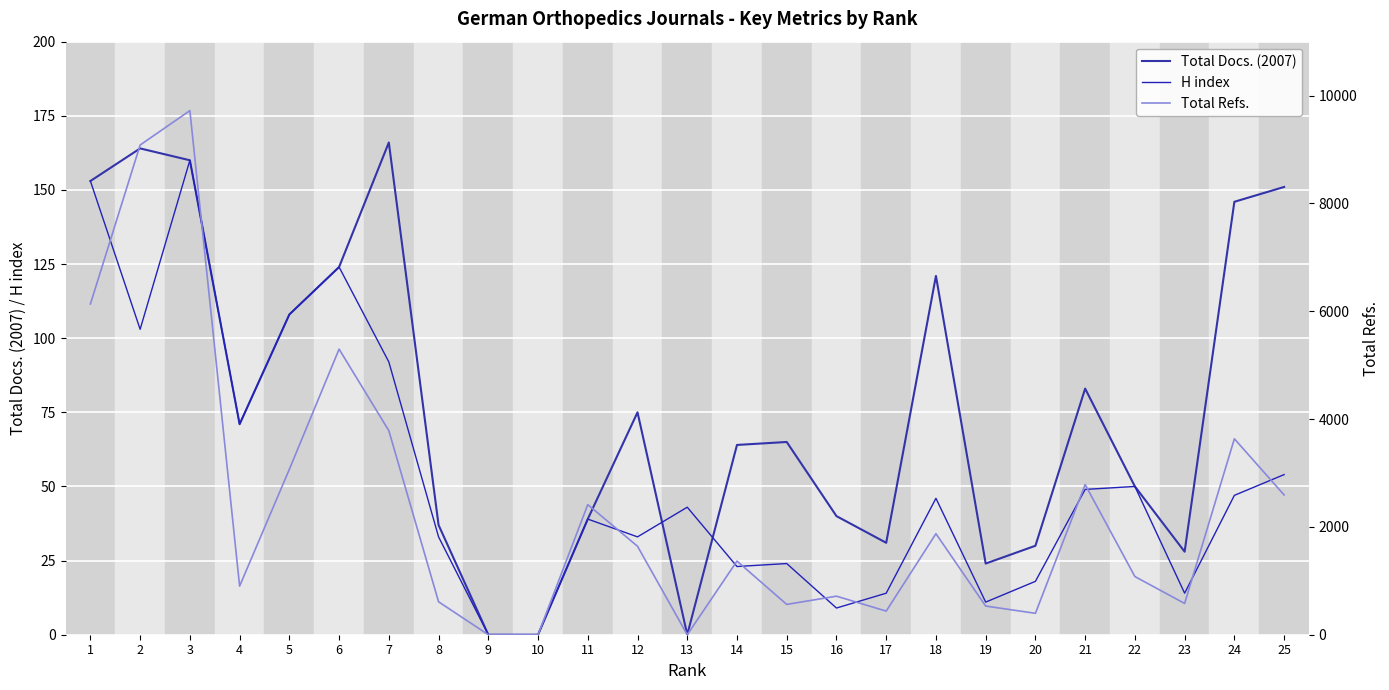

At which label is Total Refs. closest to 4860?

6